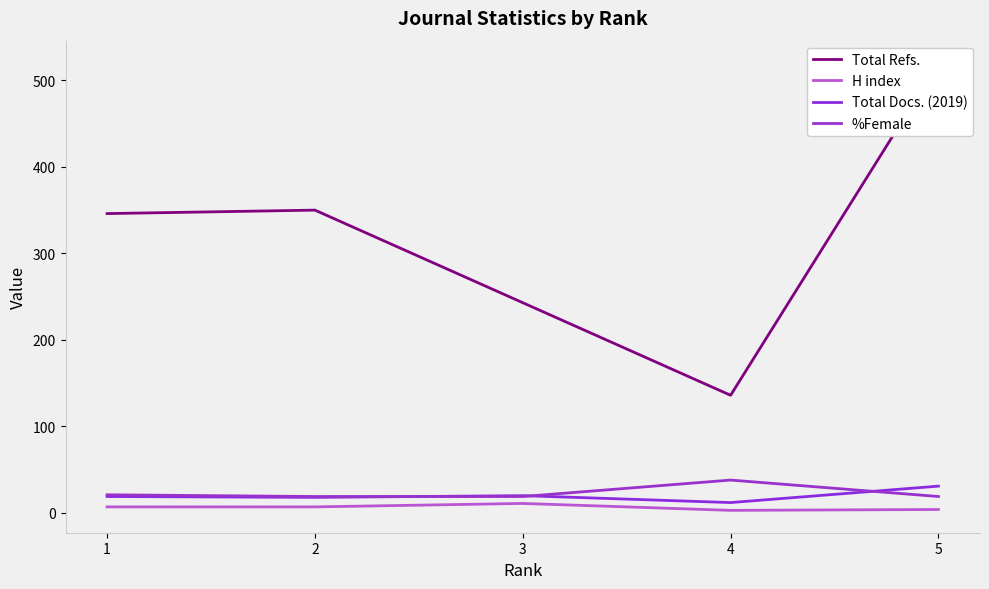

True or false: H index and %Female intersect in this chart.

False